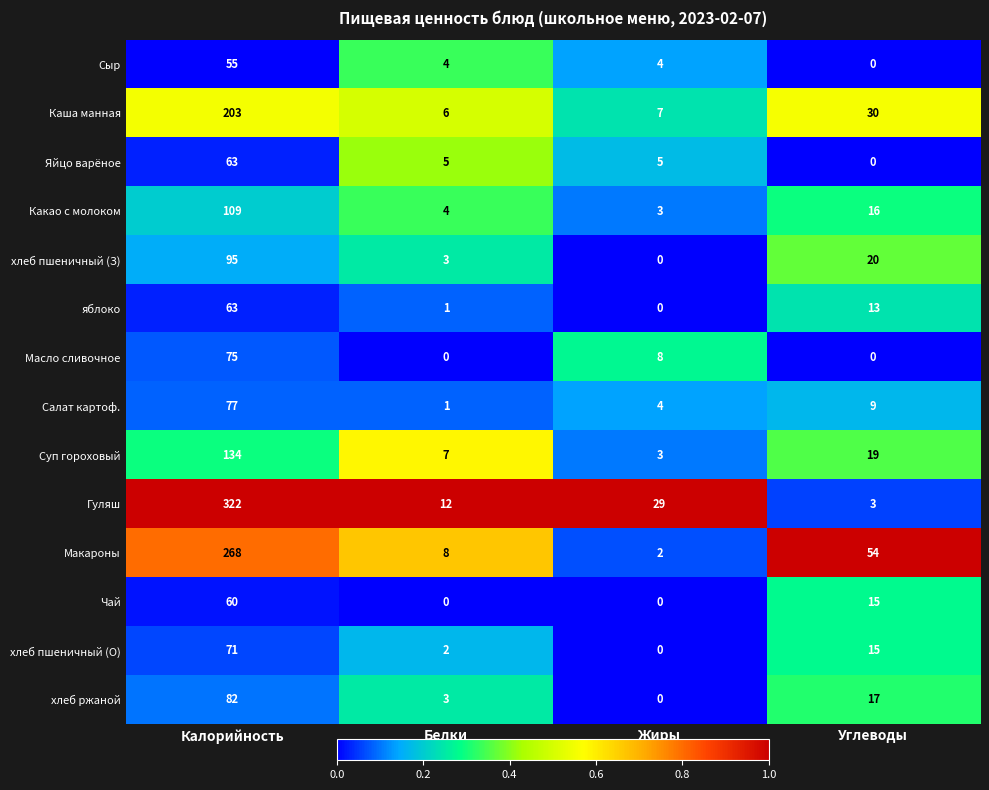

Which series has the largest range (max minus min)?

Гуляш